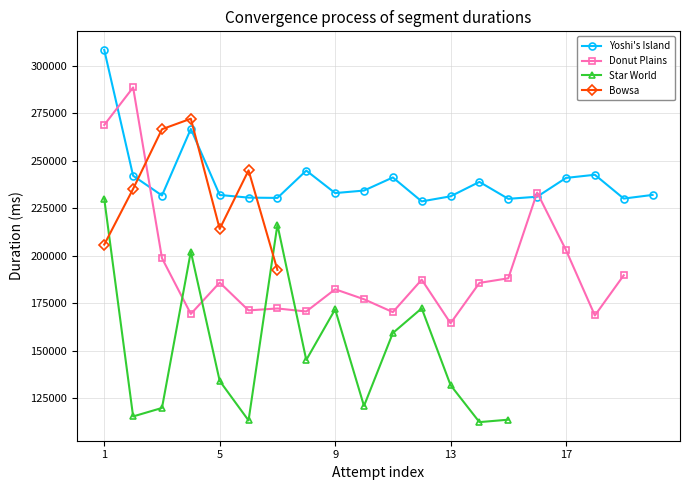

Is it true that Star World equals 86272 at 11?

False